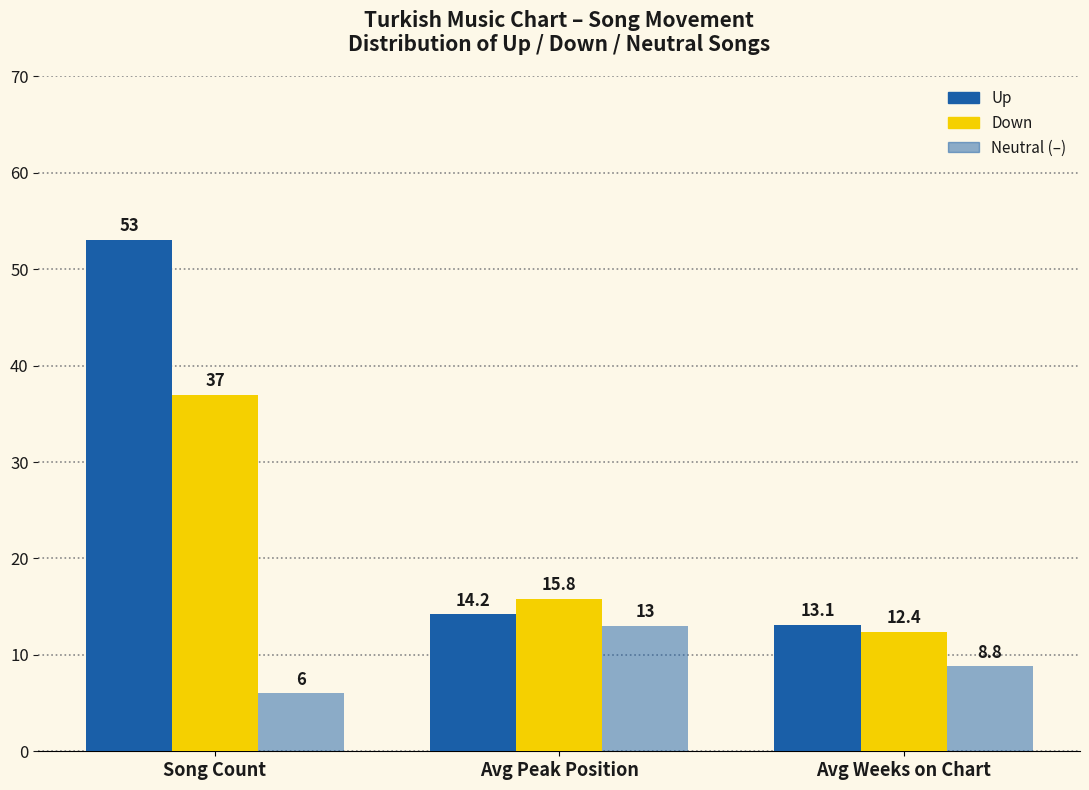

Reading right to left, list all the values displayed in this chart.

up: 13.1	14.2	53.0
down: 12.4	15.8	37.0
neutral: 8.8	13.0	6.0